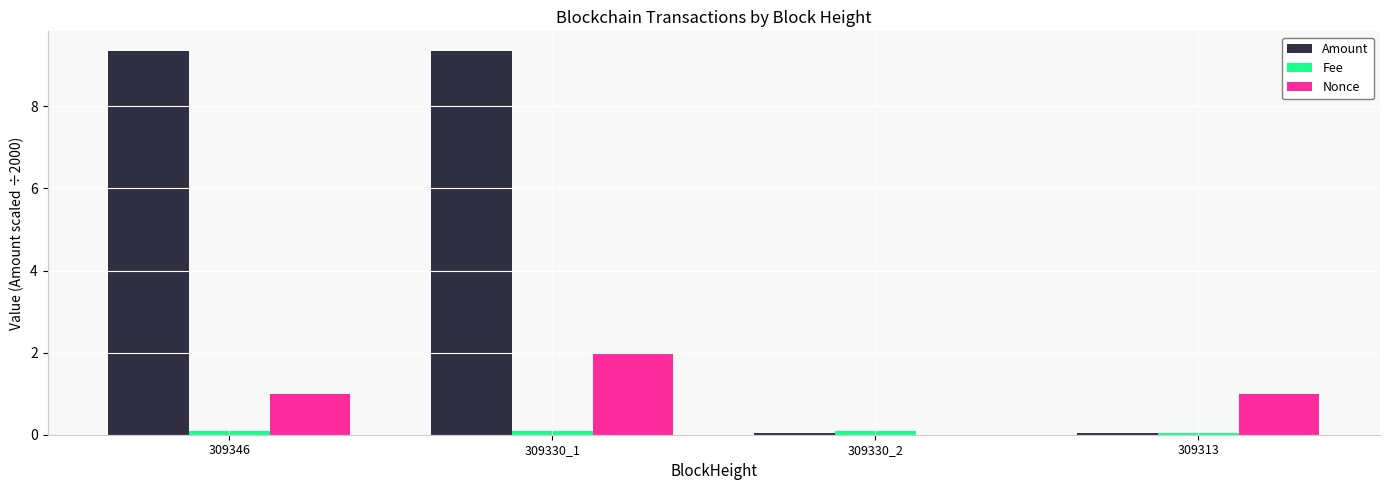

Is the value of Nonce at 309330_2 greater than the value of Amount at 309330_1?

No